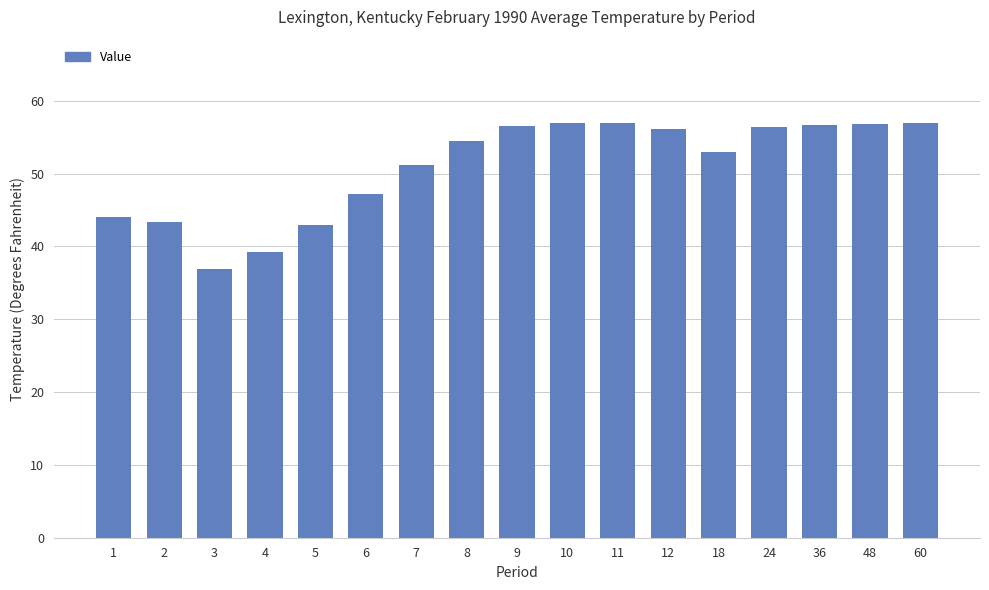

The value at 7 is 10.7. True or false?

False